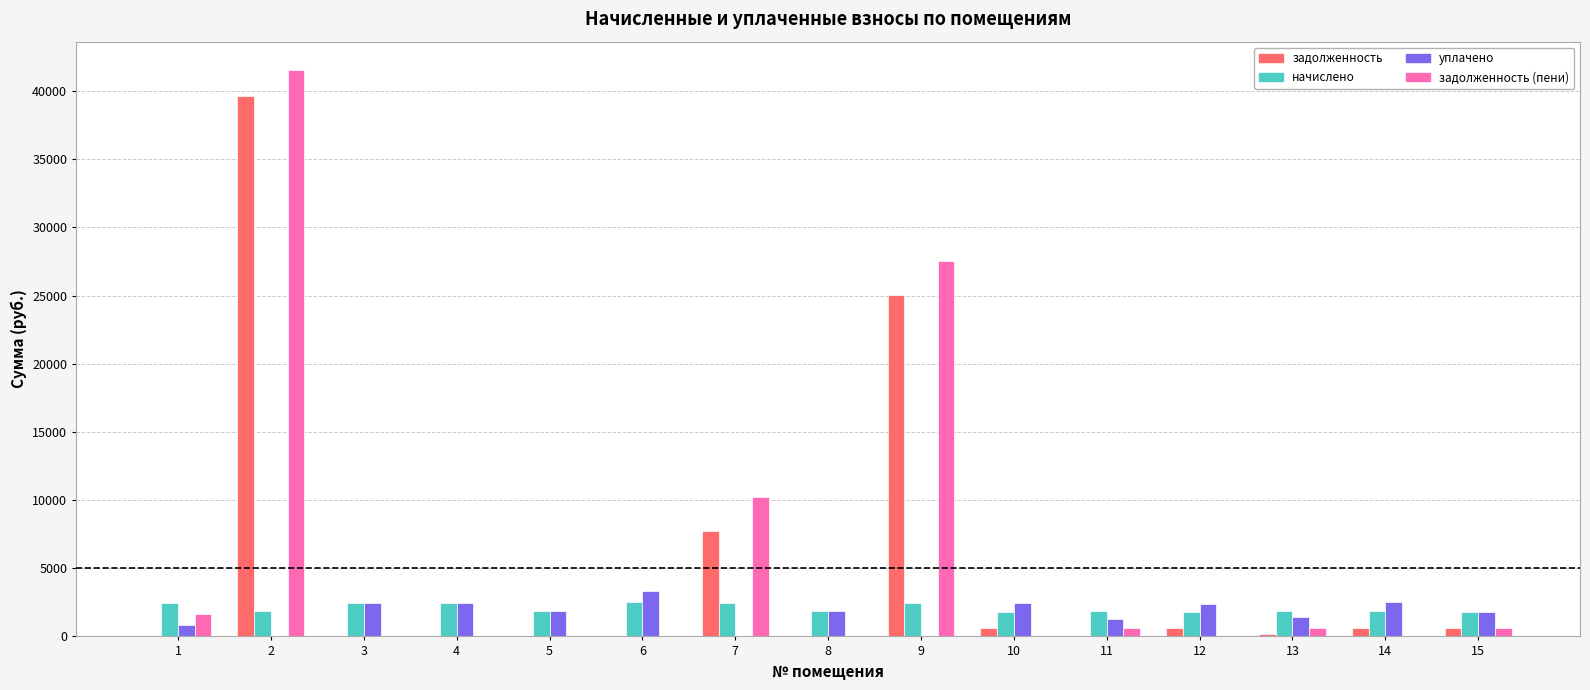

What is the average value of the задолженность (пени) series?

5516.0